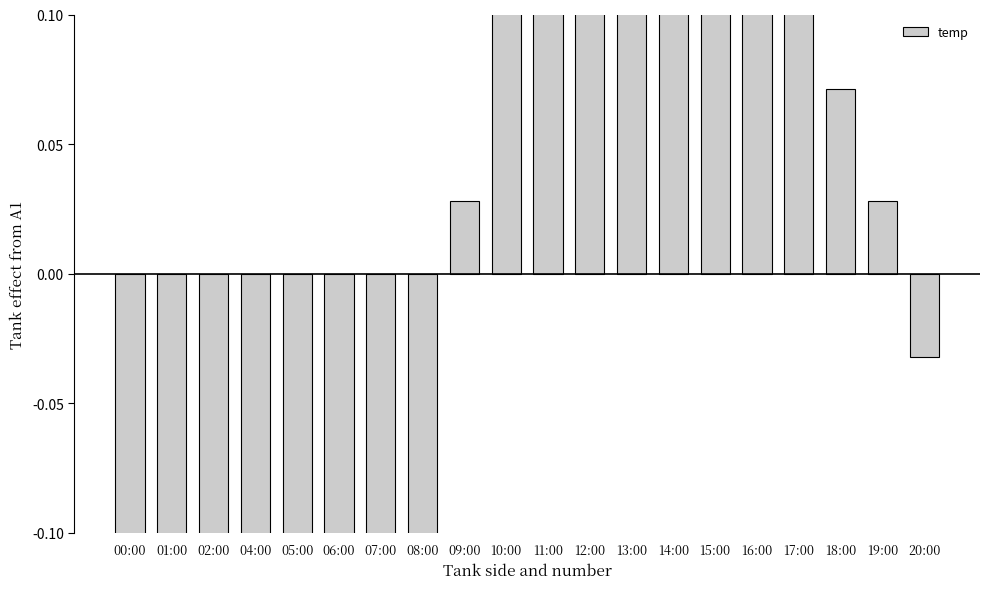

Is it true that the value at 17:00 is 0.2?

False